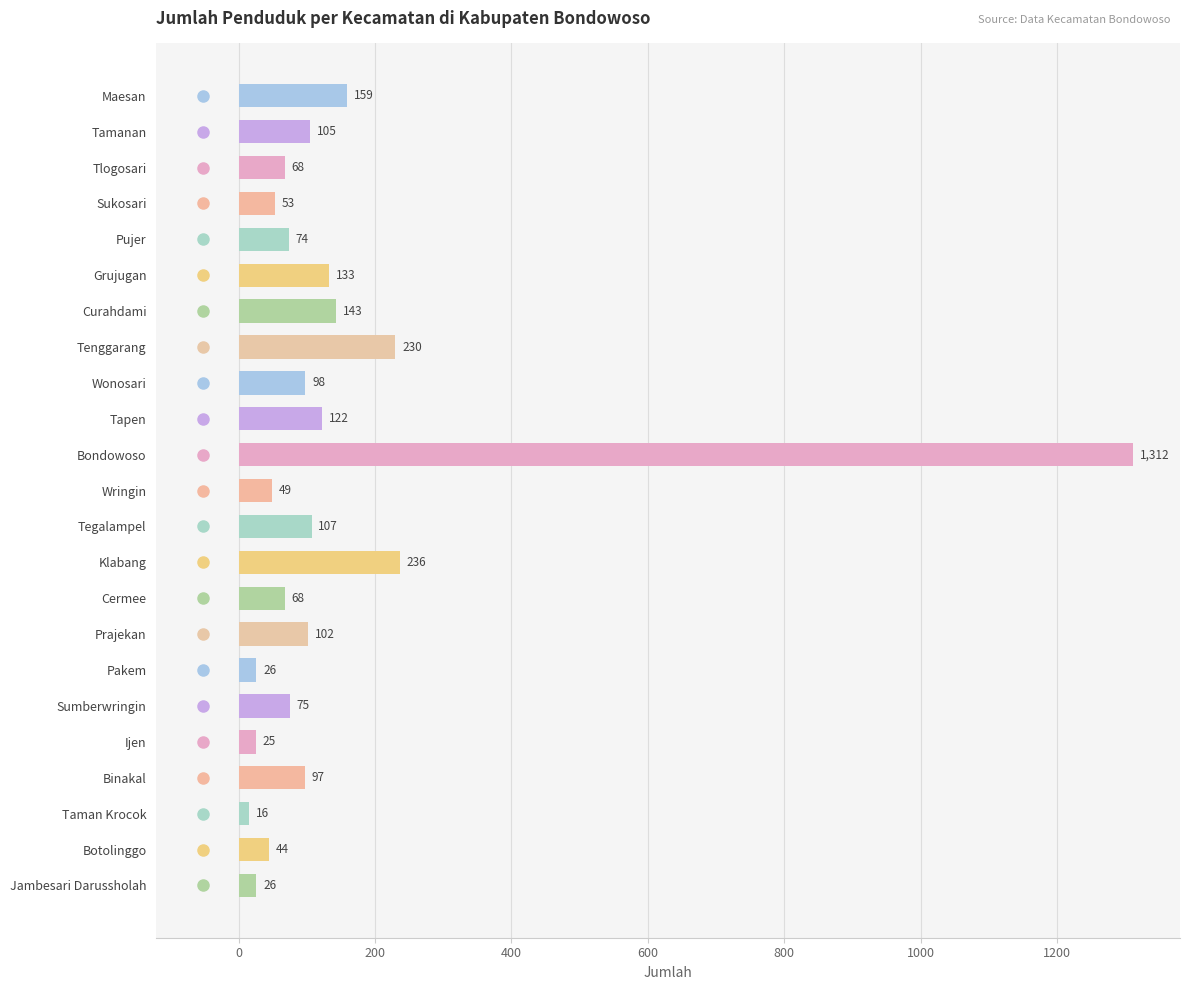

The value at Wringin is 49. True or false?

True